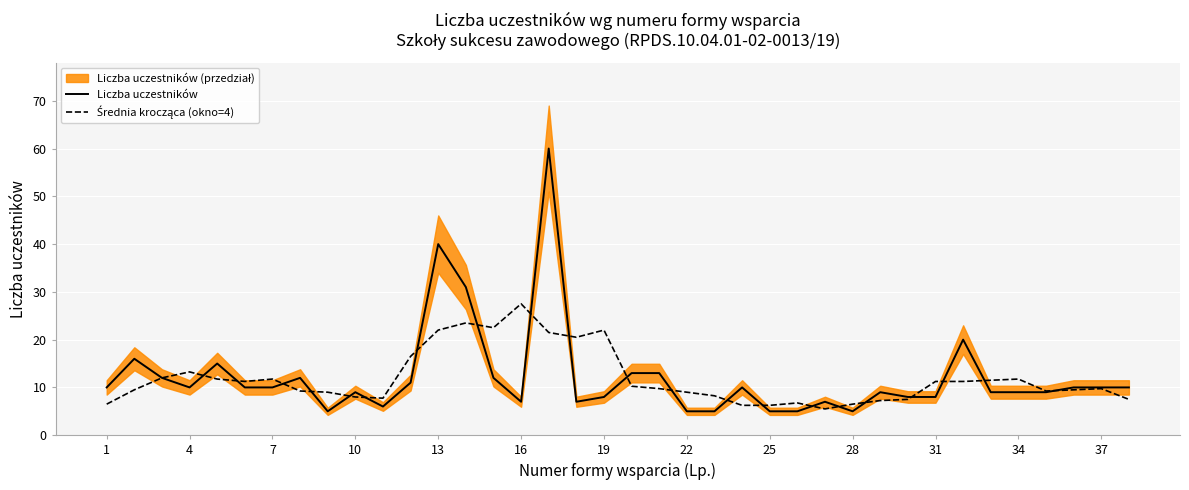

What is the minimum value shown in the chart?

5.0